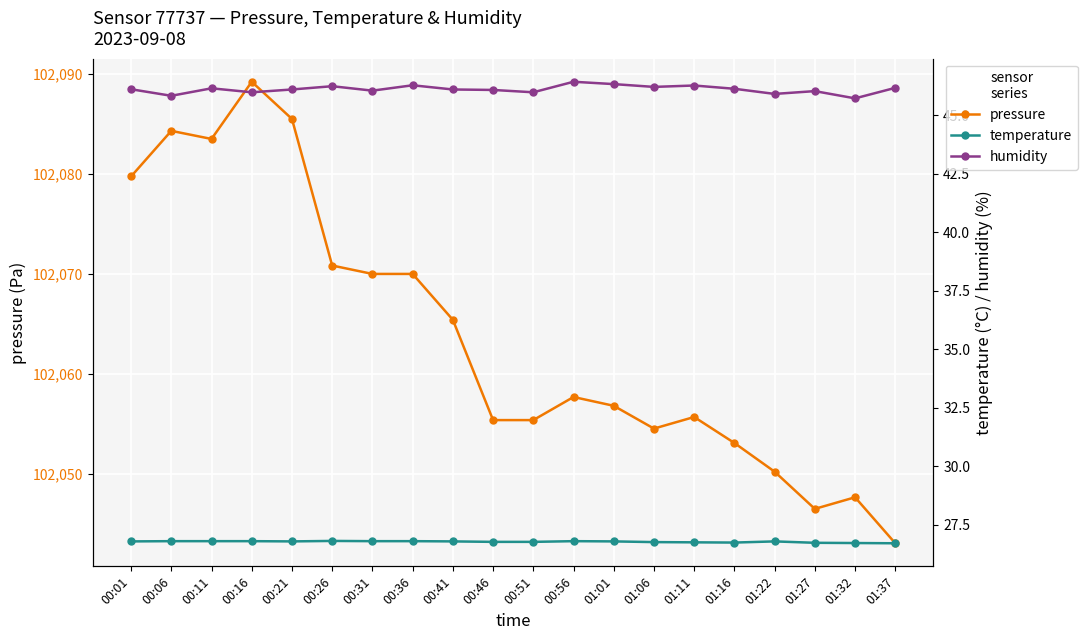

True or false: temperature and humidity intersect in this chart.

False